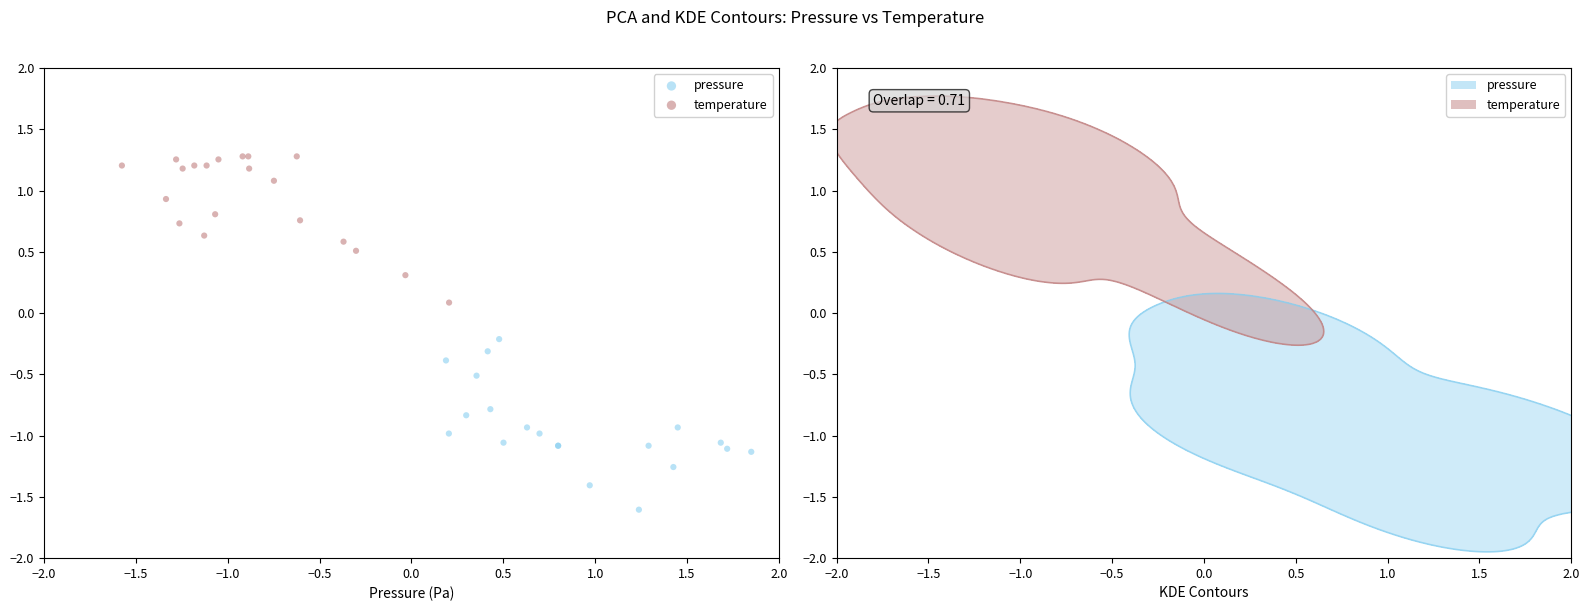

What are all the series names shown in the legend?

pressure, temperature